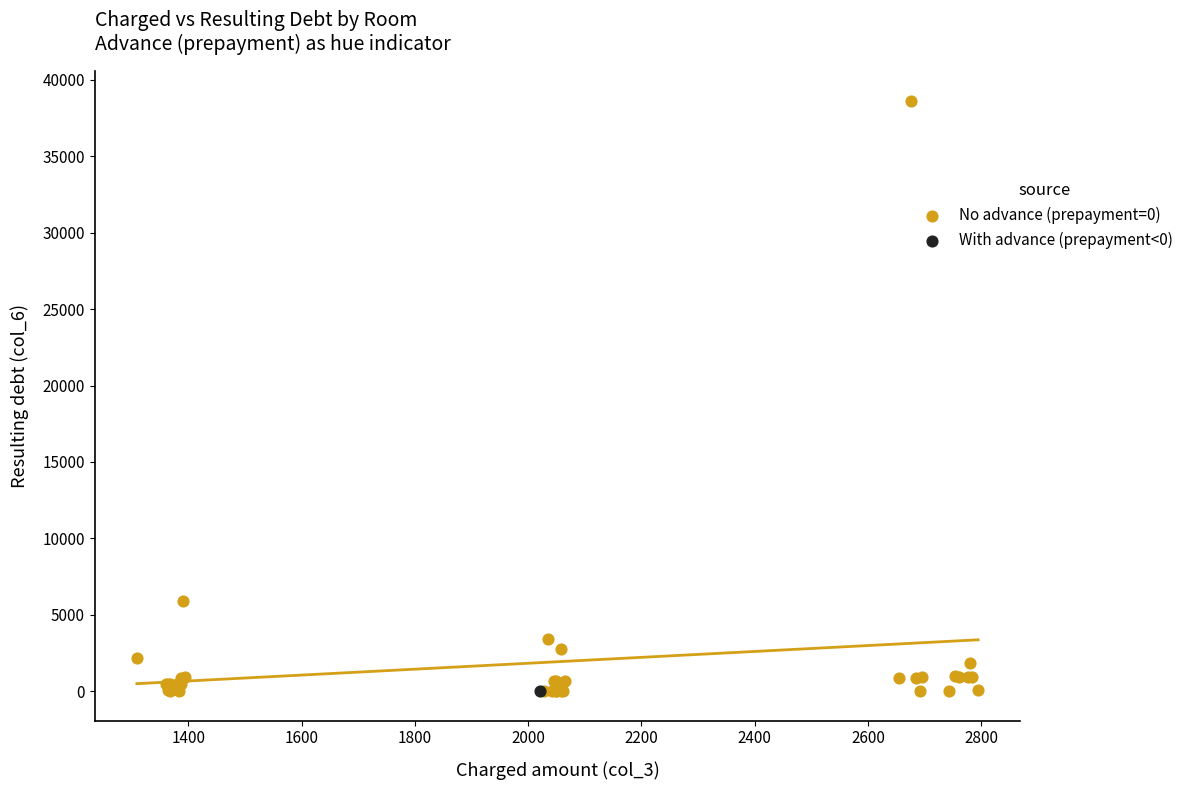

What are all the series names shown in the legend?

No advance (prepayment=0), With advance (prepayment<0)